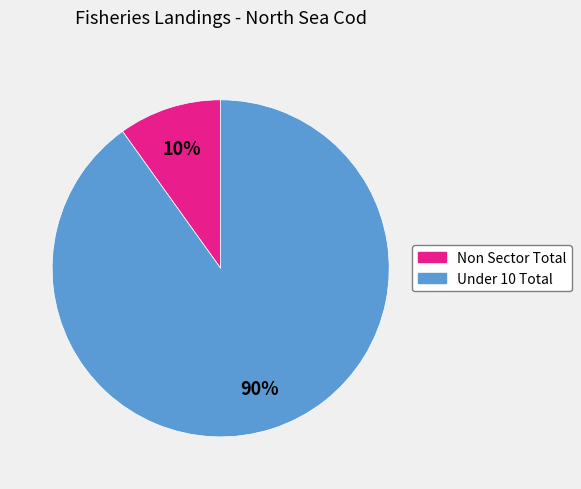

How many segments does this pie chart have?

2